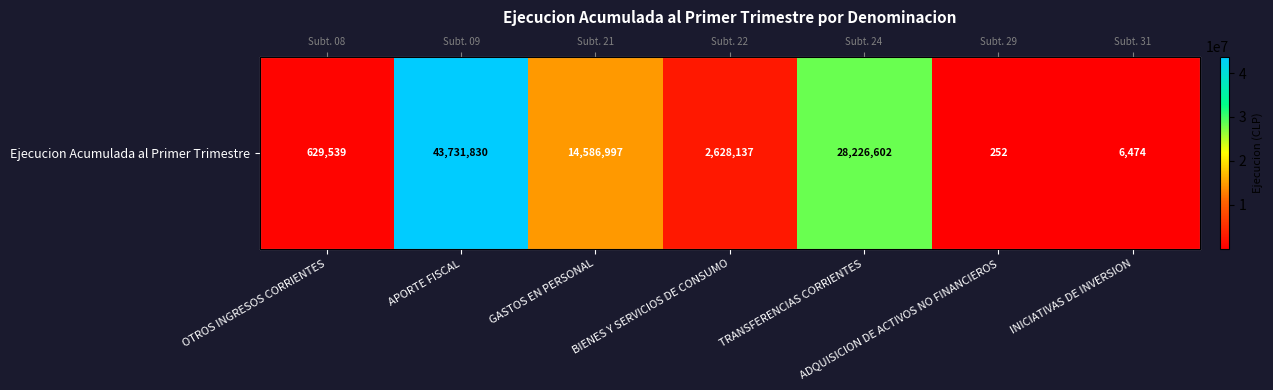

Which label corresponds to the largest value in the chart?

APORTE FISCAL